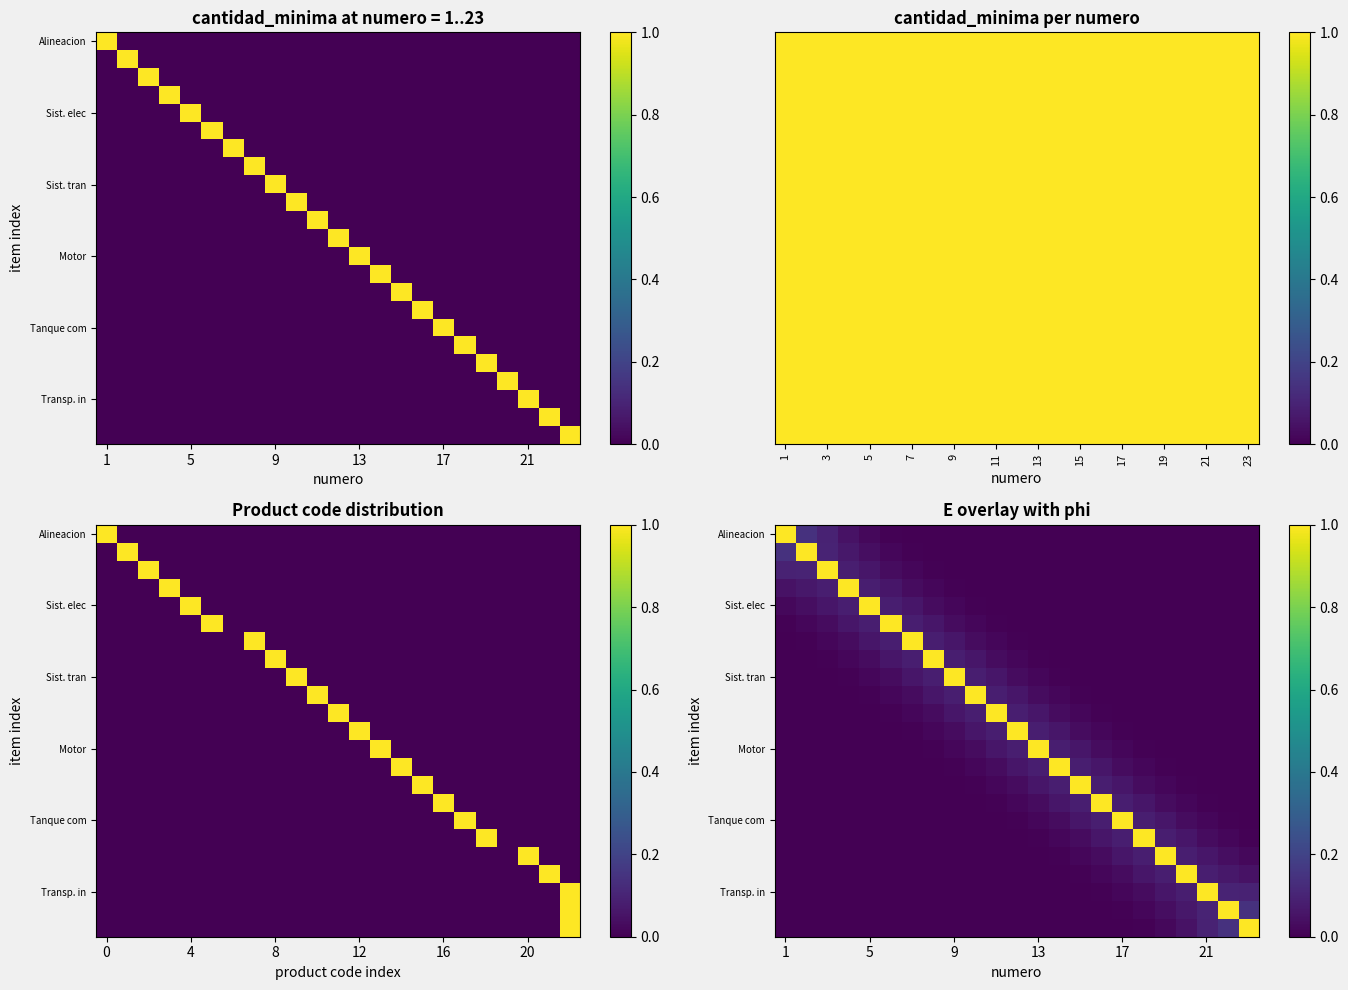

At how many categories does at least one series exceed 0?

23